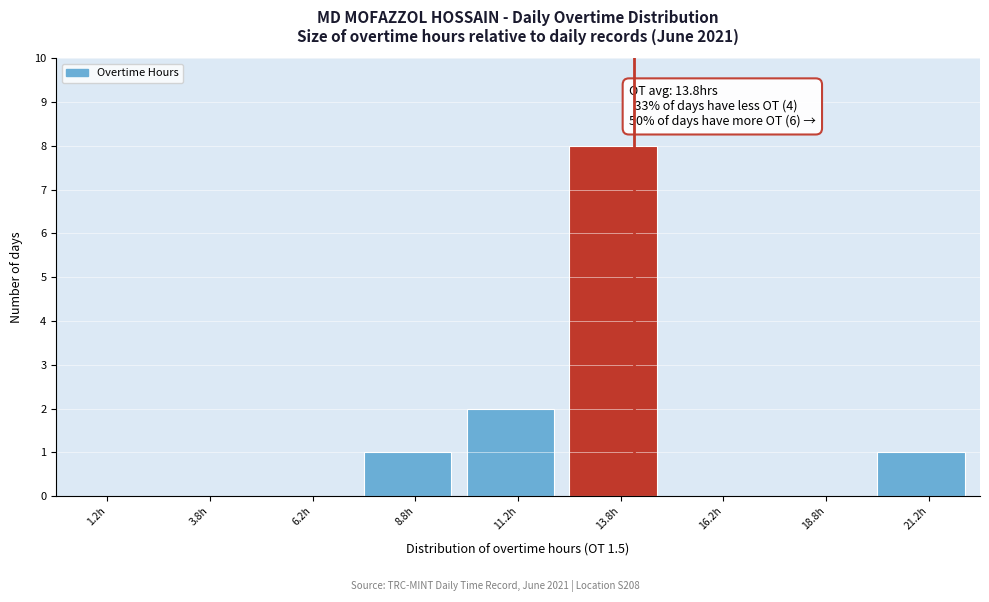

Which range on the x-axis has the tallest bar?

12.5 to 15.0